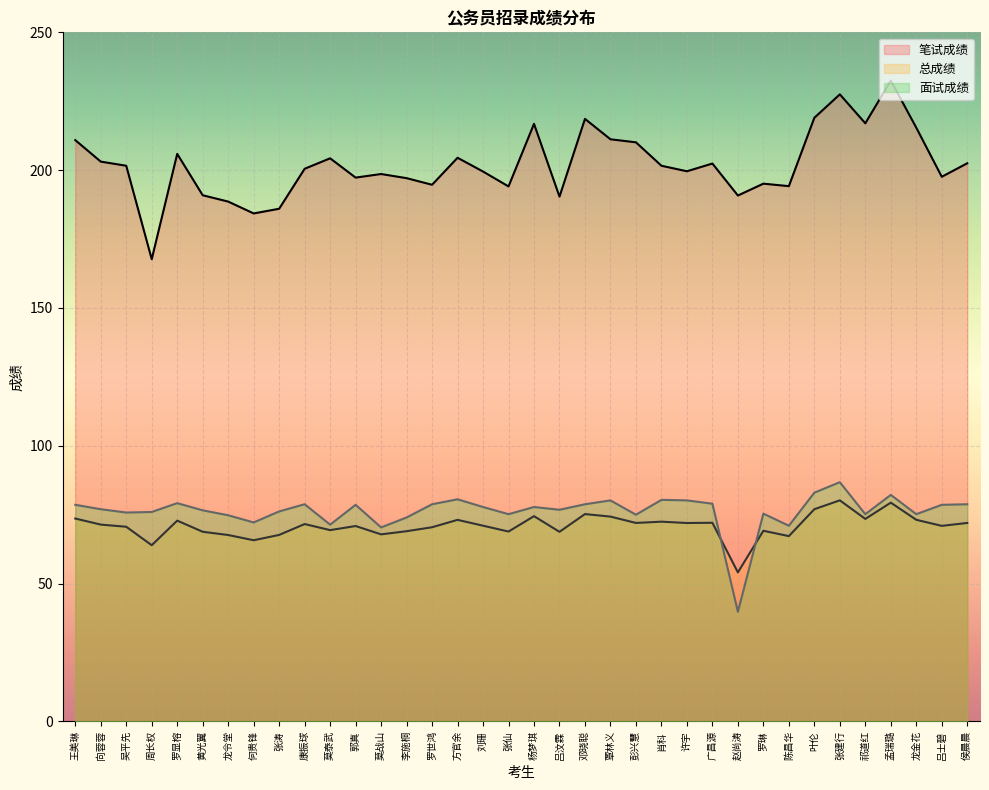

What is the label of the 26th point from the left?

广昌源